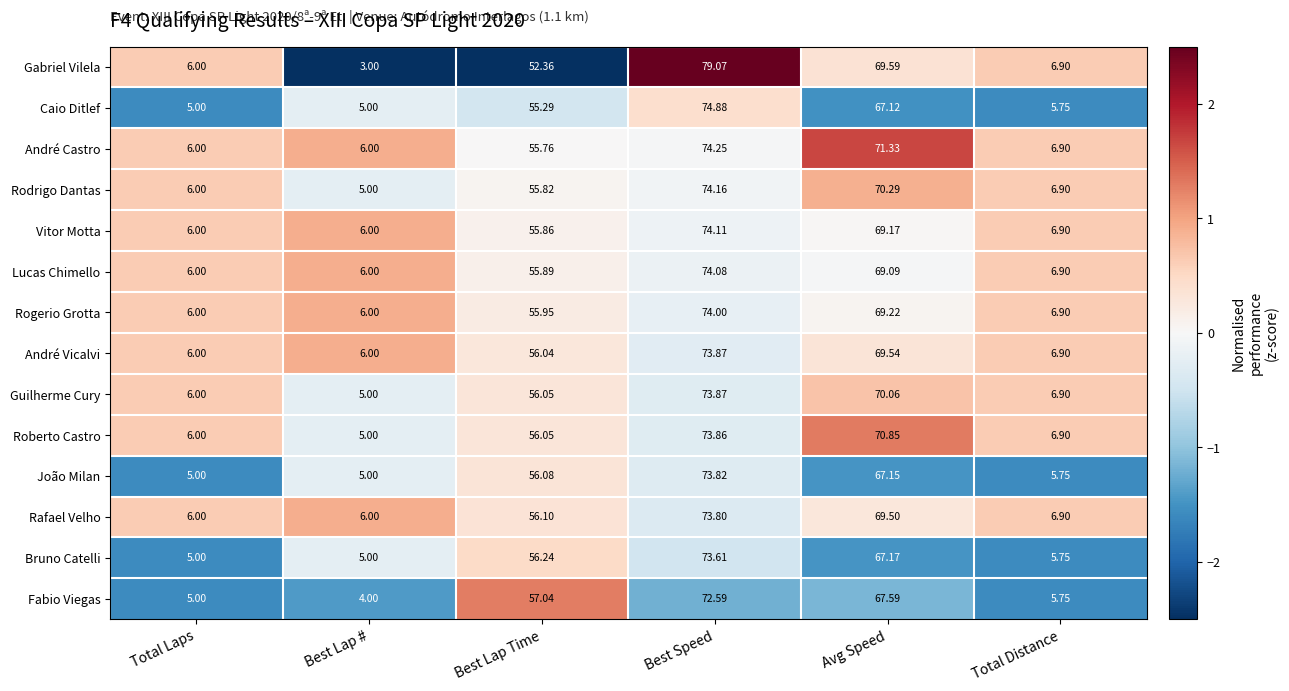

Where does the André Vicalvi series first go above 56?

Best Lap Time